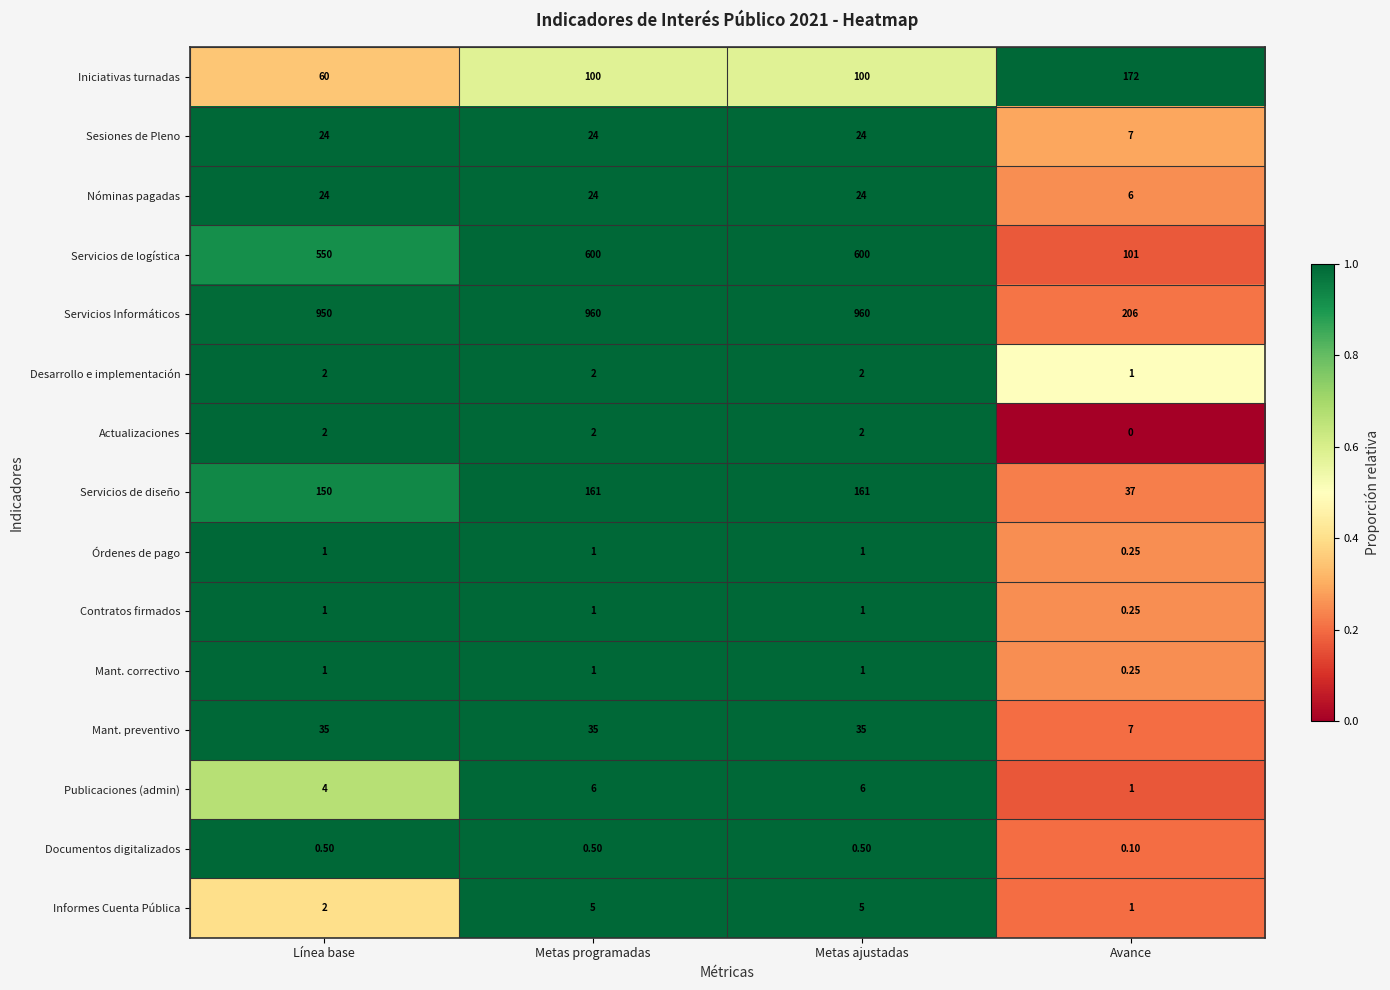

At which label does Actualizaciones reach its minimum?

Avance